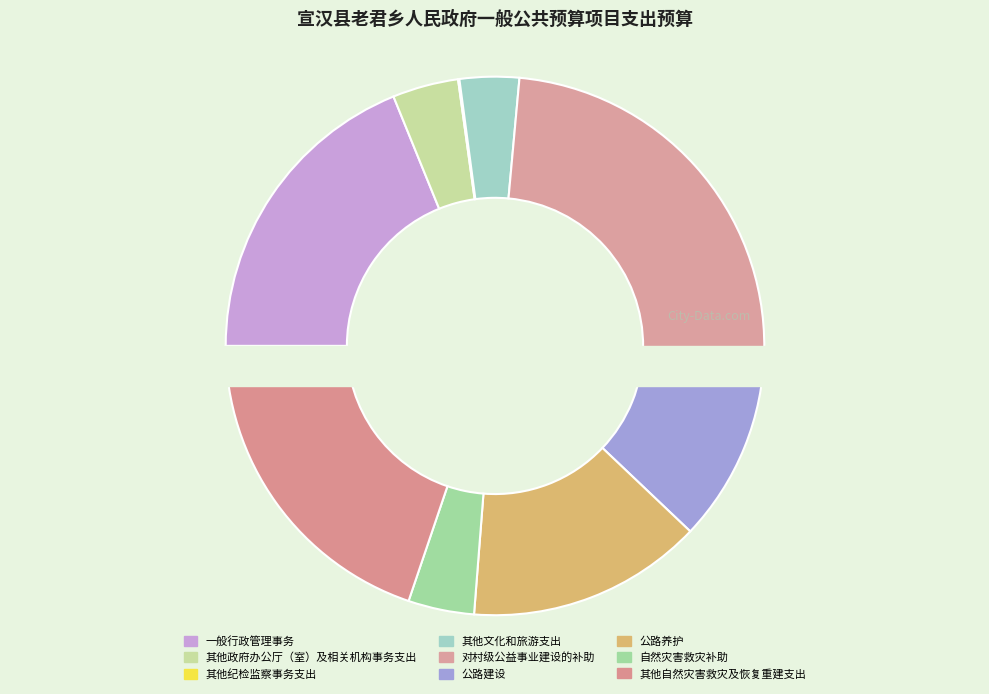

To the nearest percent, what percentage of the pie is 一般行政管理事务?

19%